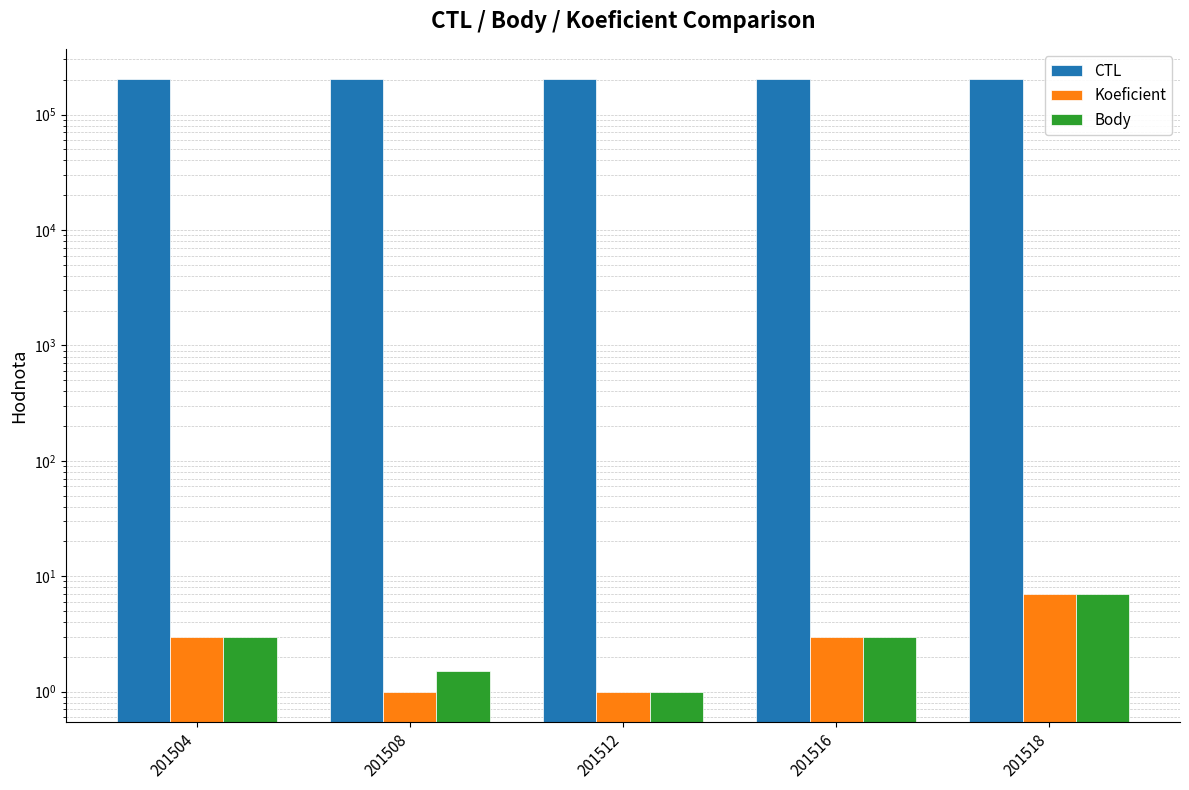

Which series changed the most between 201504 and 201512?

CTL